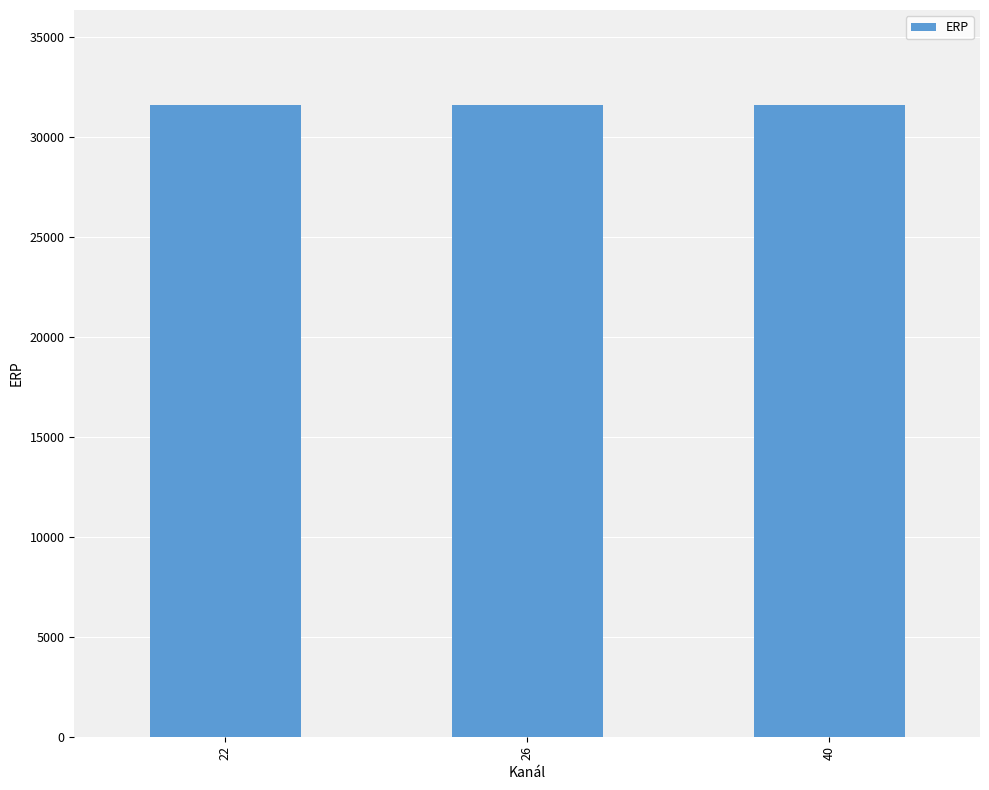

Is it true that ERP equals 31622 at 26?

True